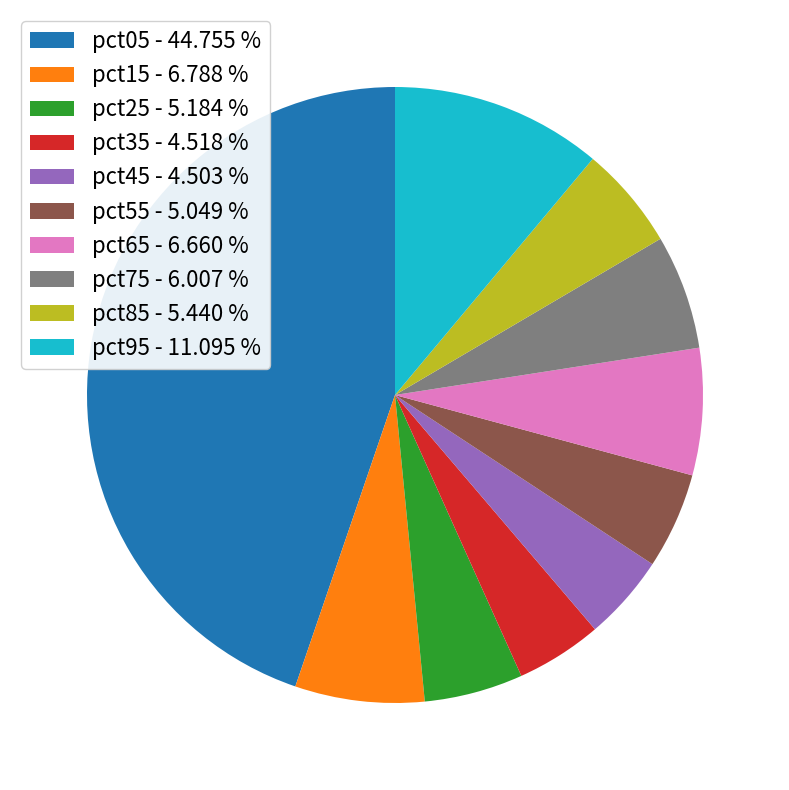

Between pct55 and pct15, which is larger?

pct15